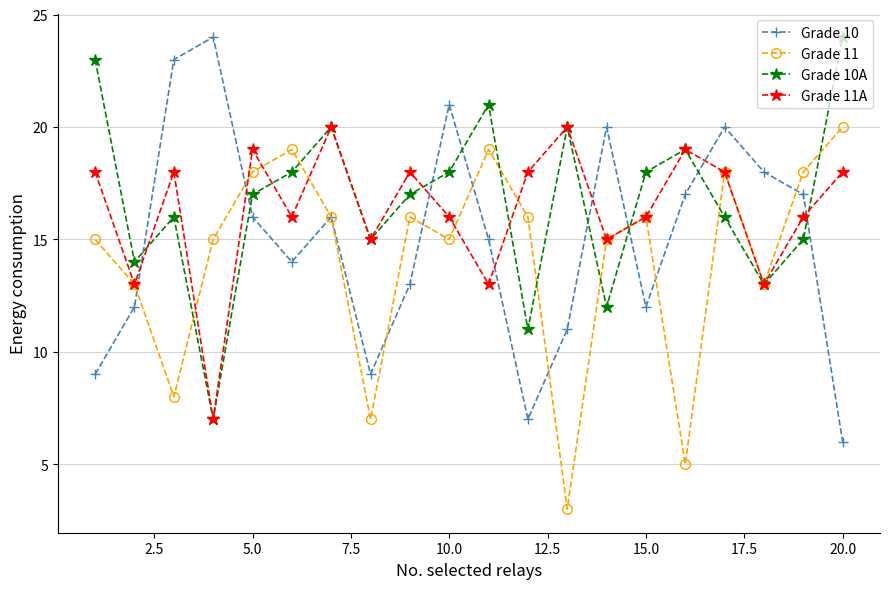

Reading left to right, what are all the values shown in this chart?

Grade 10: 9	12	23	24	16	14	16	9	13	21	15	7	11	20	12	17	20	18	17	6
Grade 11: 15	13	8	15	18	19	16	7	16	15	19	16	3	15	16	5	18	13	18	20
Grade 10A: 23	14	16	7	17	18	20	15	17	18	21	11	20	12	18	19	16	13	15	24
Grade 11A: 18	13	18	7	19	16	20	15	18	16	13	18	20	15	16	19	18	13	16	18